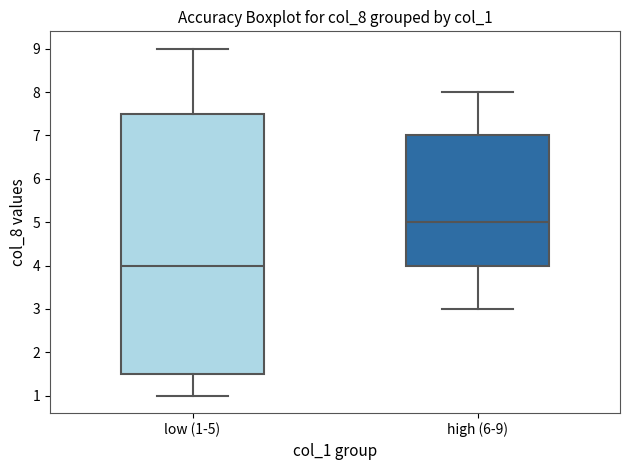

Comparing the boxes themselves (not the whiskers), which one is the tallest?

low (1-5)